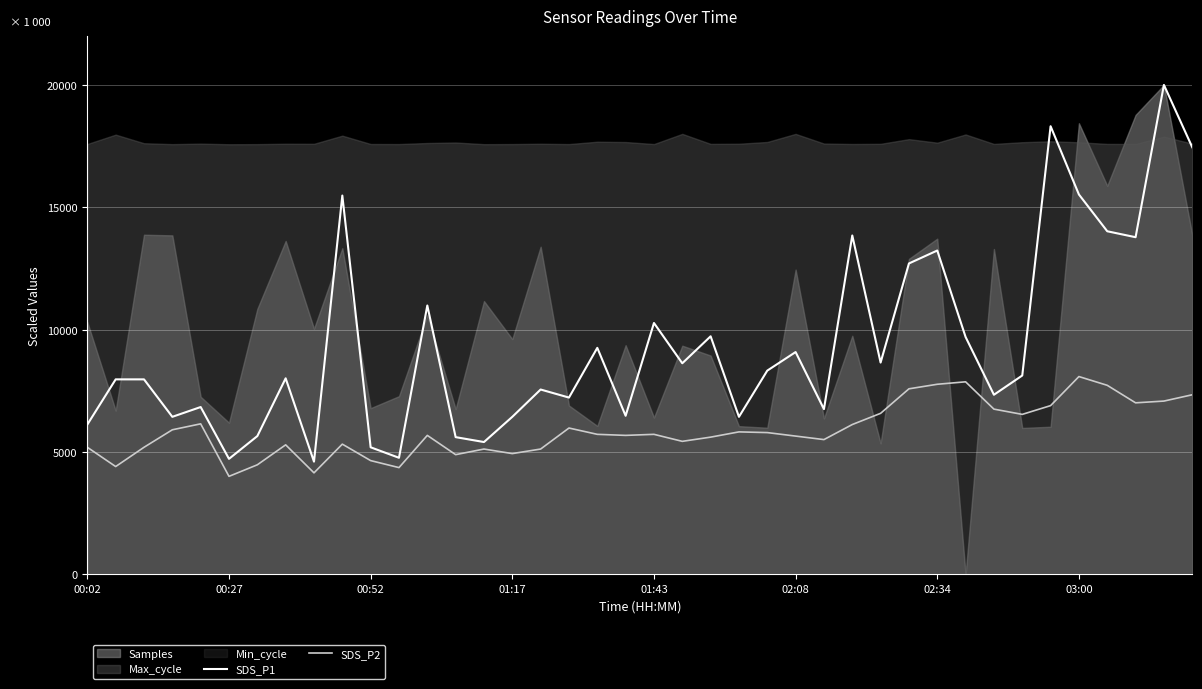

Is the value of SDS_P2 at 01:43 greater than the value of SDS_P1 at 02:08?

No